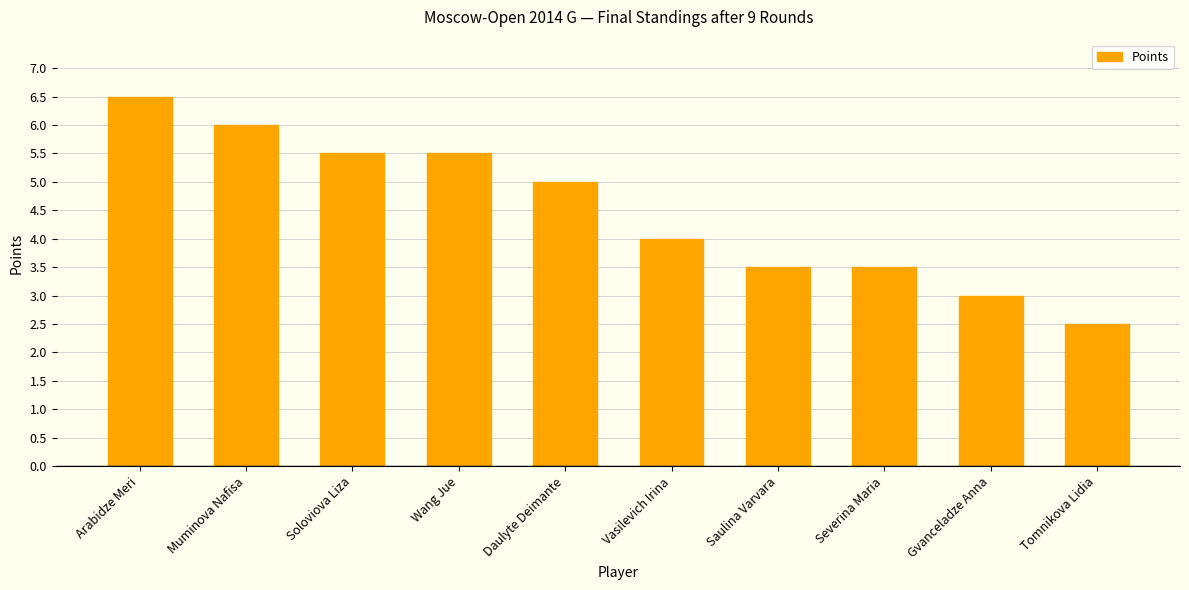

What is the value of the 4th bar from the left?

5.5